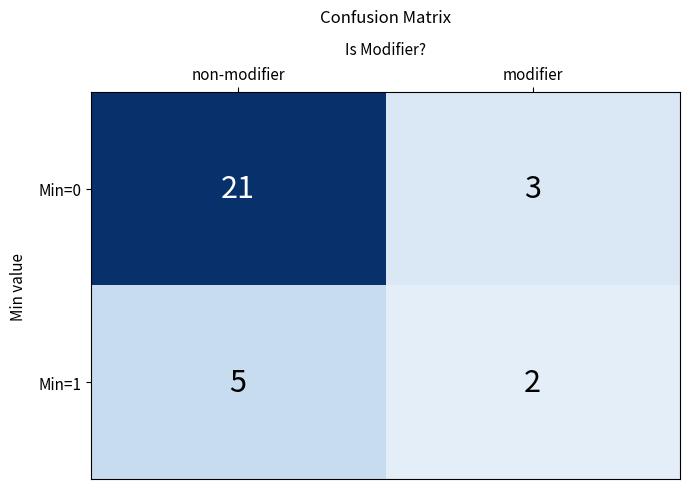

The Min=1 series shows 2 at modifier. True or false?

True